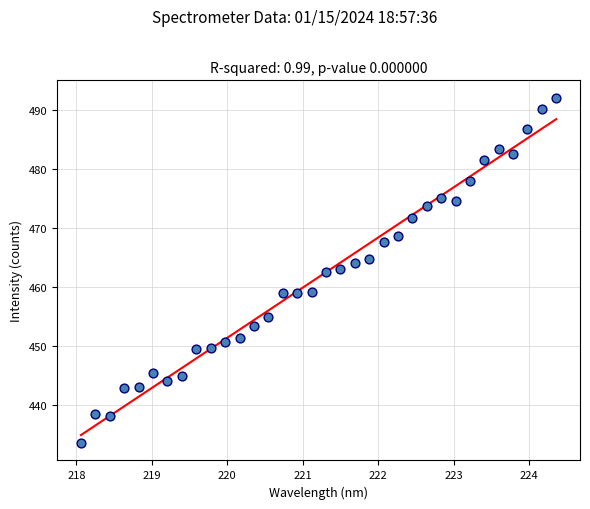

What is the range of Y values (max minus min)?

58.5